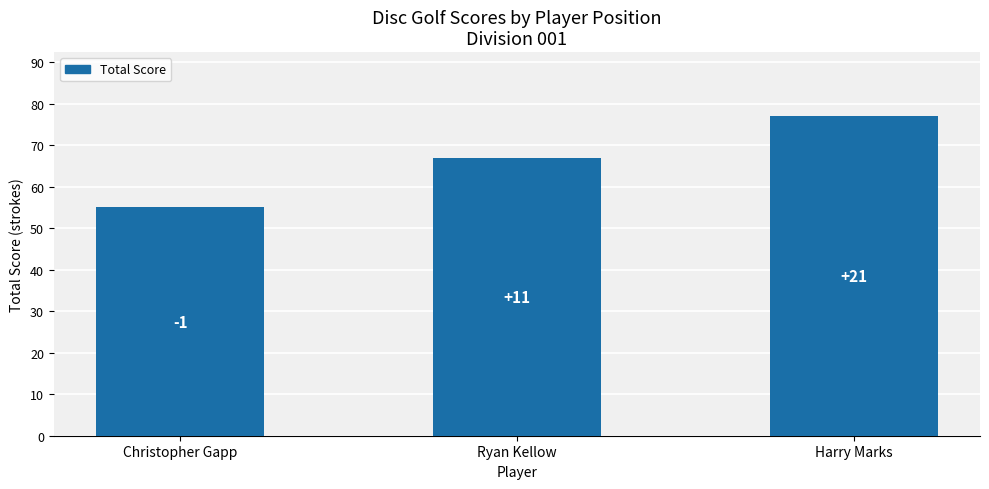

Does the chart contain any negative values?

No